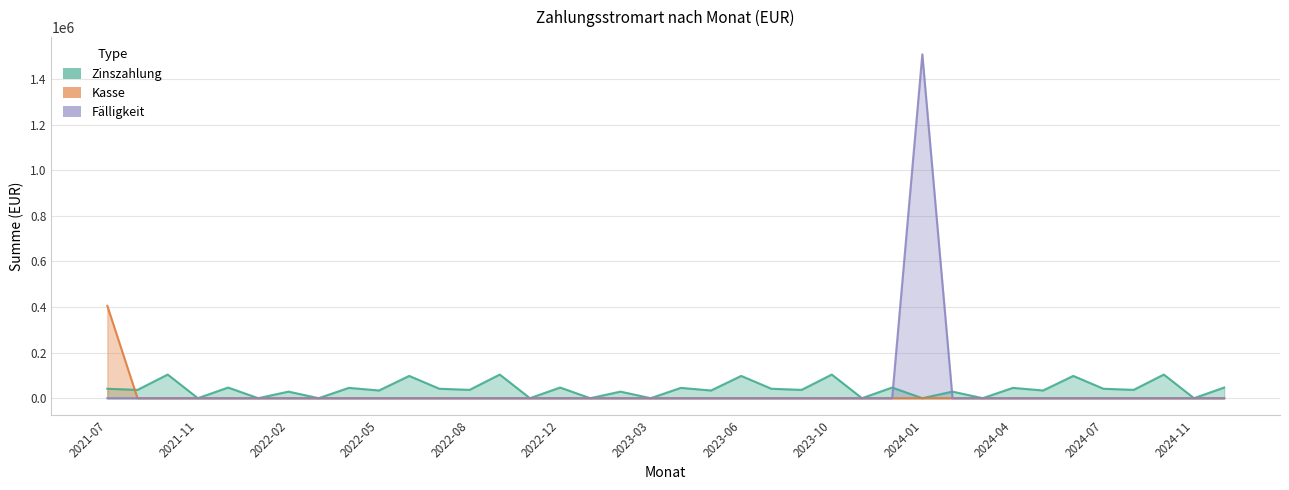

At which label does Faelligkeit reach its minimum?

2021-07